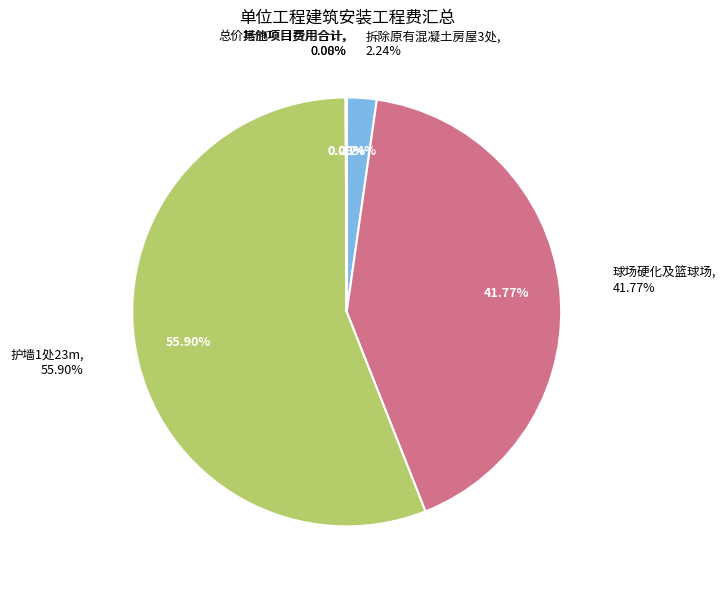

Which category has the smallest portion of the pie?

总价措施项目费用合计